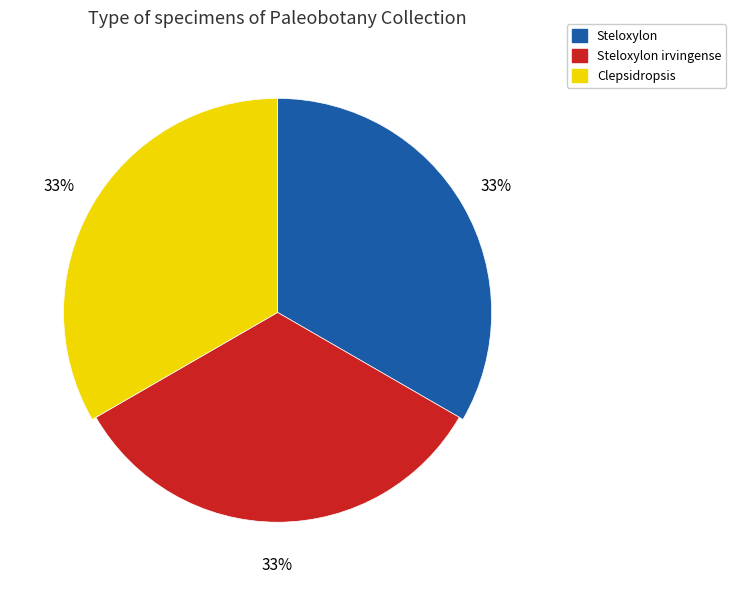

Is there any slice that represents more than half of the pie?

No